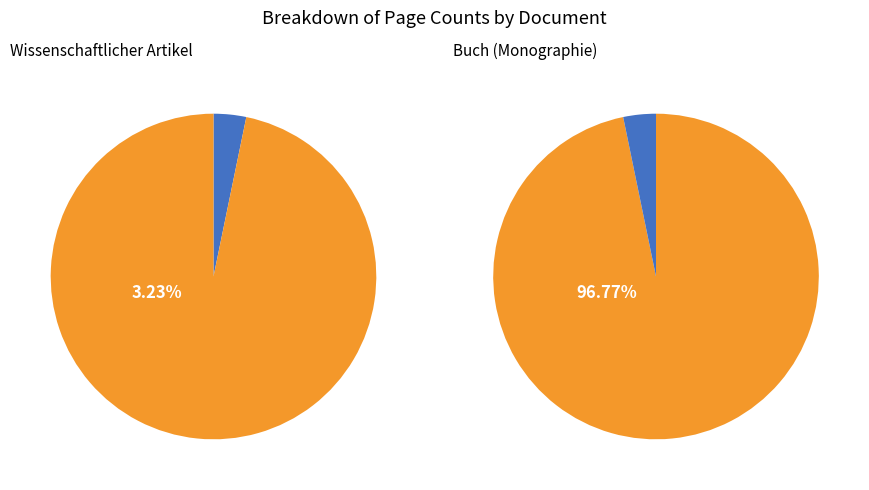

What percentage is the OPUS4-6997 slice, to the nearest percent?

97%